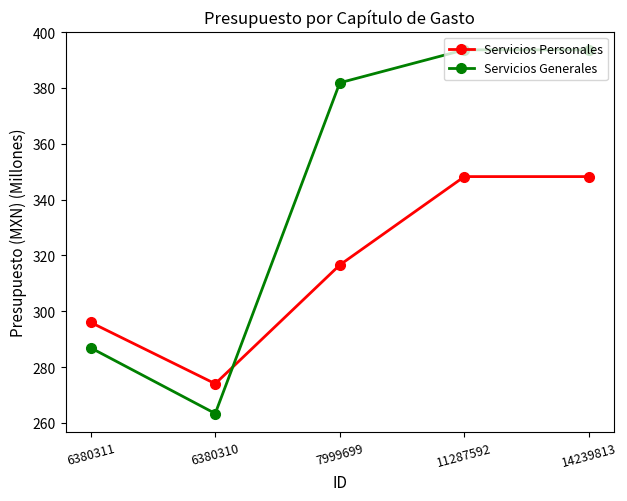

What is the greatest value displayed?

393.6